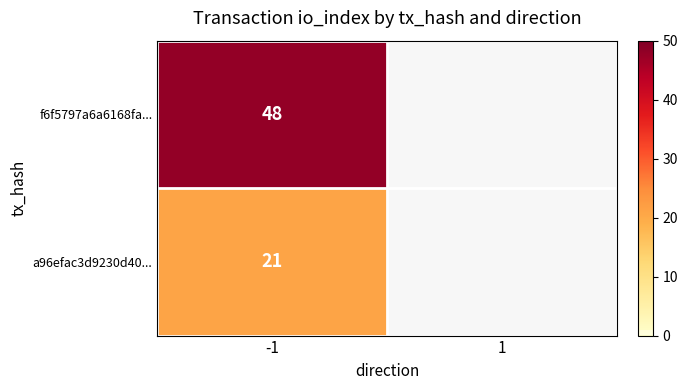

Is the value of f6f5797a6a6168fa... at -1 greater than the value of a96efac3d9230d40... at -1?

Yes